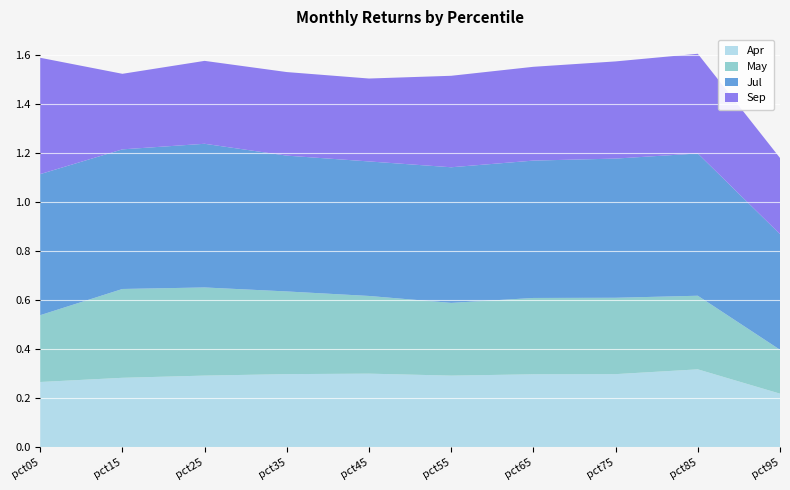

Reading left to right, transcribe all the data shown in this chart.

Apr: pct05=0.3	pct15=0.3	pct25=0.3	pct35=0.3	pct45=0.3	pct55=0.3	pct65=0.3	pct75=0.3	pct85=0.3	pct95=0.2
May: pct05=0.3	pct15=0.4	pct25=0.4	pct35=0.3	pct45=0.3	pct55=0.3	pct65=0.3	pct75=0.3	pct85=0.3	pct95=0.2
Jul: pct05=0.6	pct15=0.6	pct25=0.6	pct35=0.6	pct45=0.5	pct55=0.6	pct65=0.6	pct75=0.6	pct85=0.6	pct95=0.5
Sep: pct05=0.5	pct15=0.3	pct25=0.3	pct35=0.3	pct45=0.3	pct55=0.4	pct65=0.4	pct75=0.4	pct85=0.4	pct95=0.3